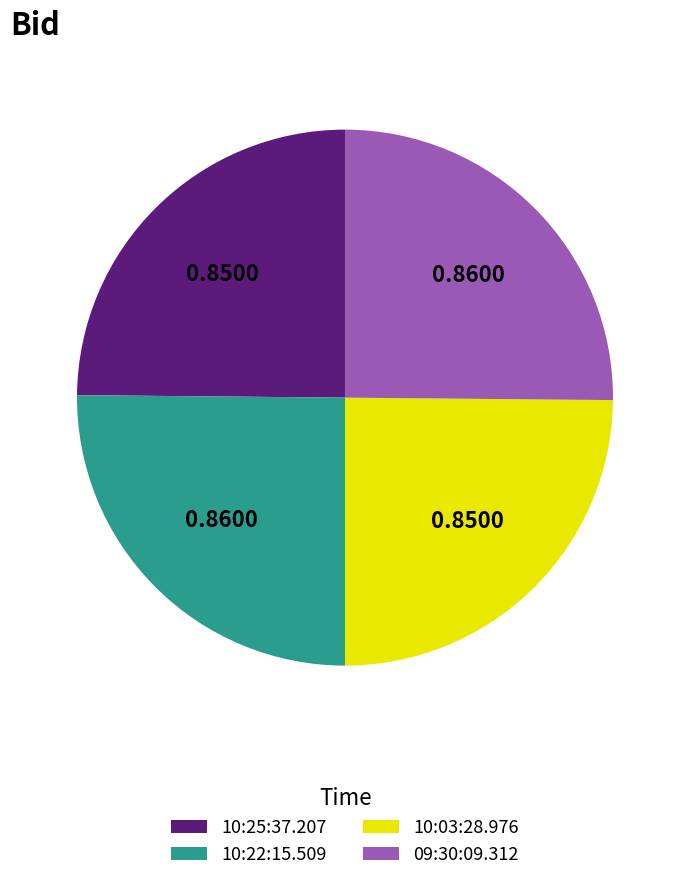

Is there a majority slice in this chart?

No